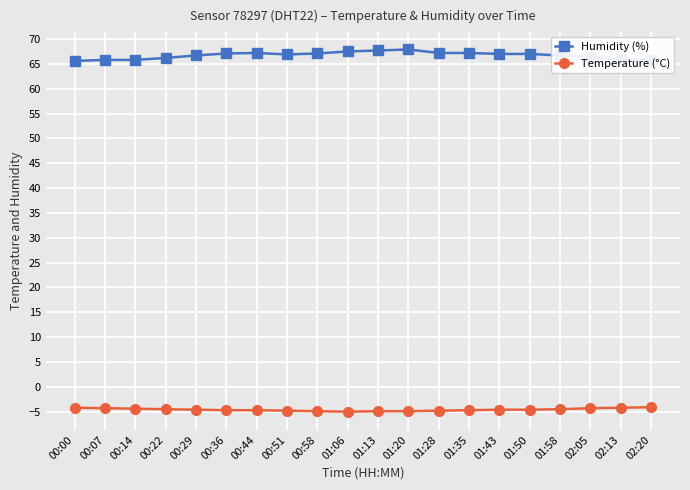

What is the value of the Humidity (%) point at the 7th from the left?

67.2